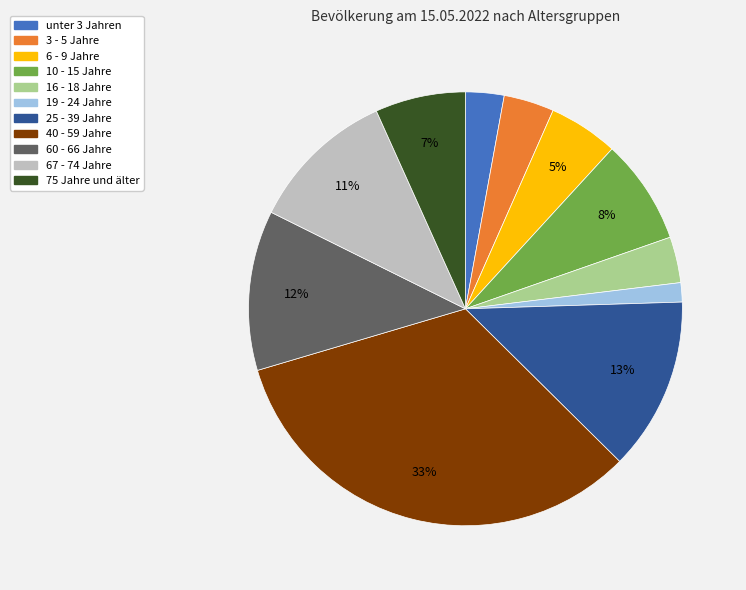

Does 10 - 15 Jahre represent more than half of the total?

No